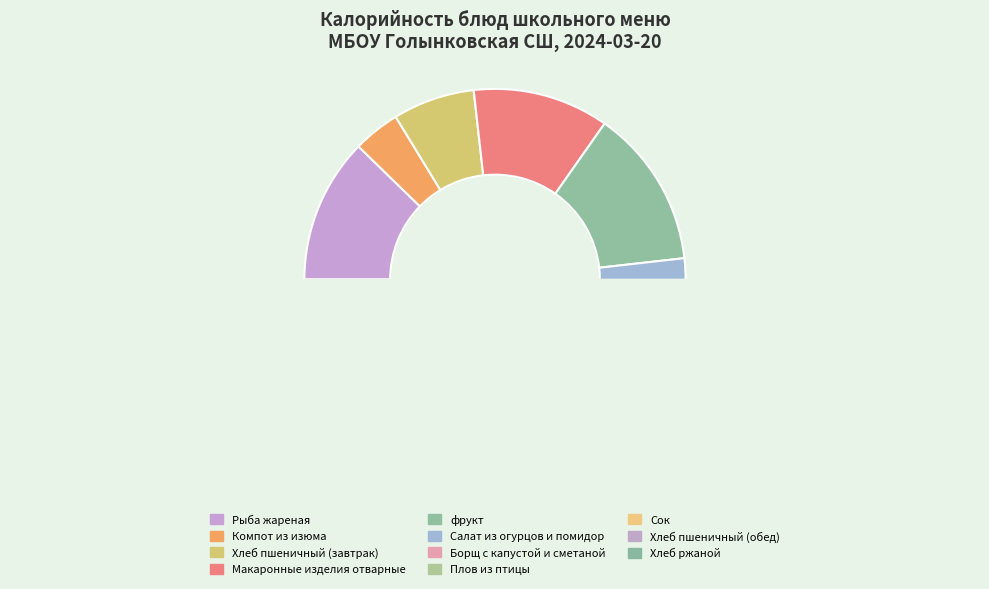

Does any single category account for the majority?

No